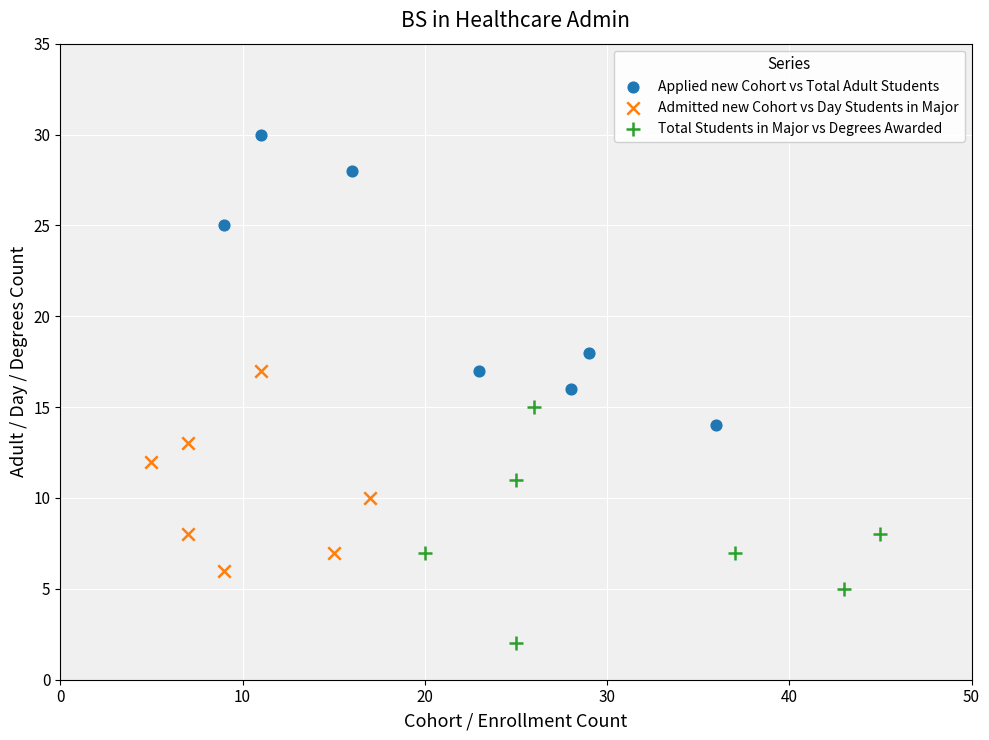

Which series has the widest spread of Y values?

Applied new Cohort vs Total Adult Students